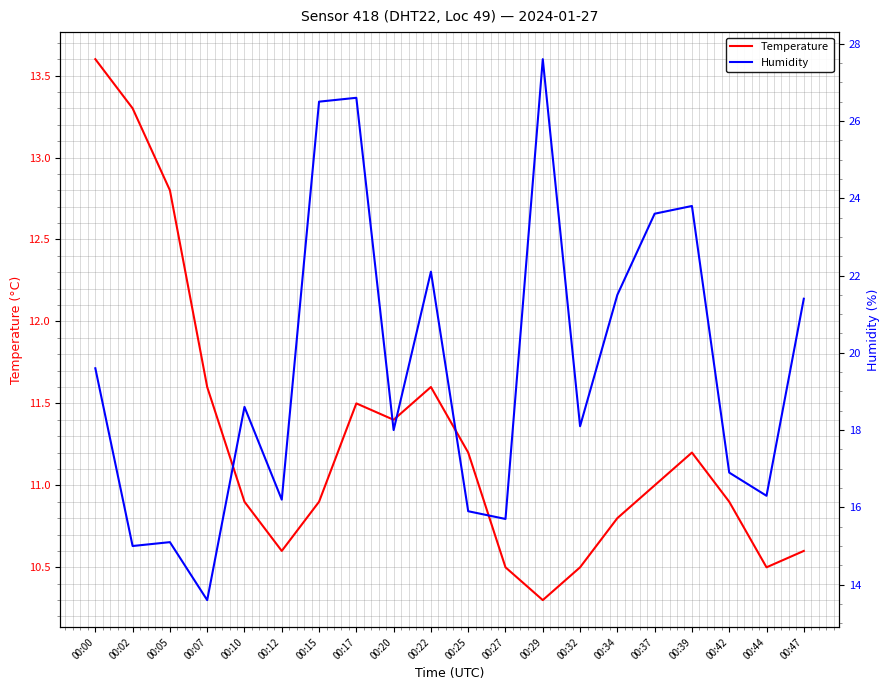

Reading left to right, extract all data points from this chart.

Temperature: 13.6	13.3	12.8	11.6	10.9	10.6	10.9	11.5	11.4	11.6	11.2	10.5	10.3	10.5	10.8	11.0	11.2	10.9	10.5	10.6
Humidity: 19.6	15.0	15.1	13.6	18.6	16.2	26.5	26.6	18.0	22.1	15.9	15.7	27.6	18.1	21.5	23.6	23.8	16.9	16.3	21.4